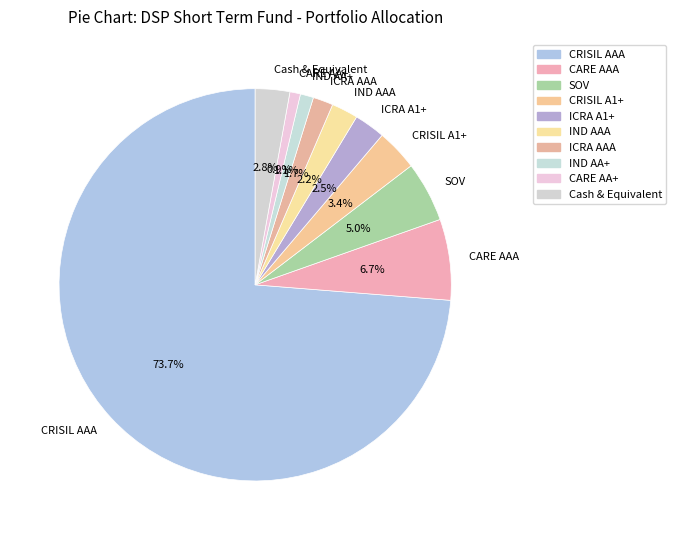

True or false: CARE AAA accounts for 7% of the total.

True